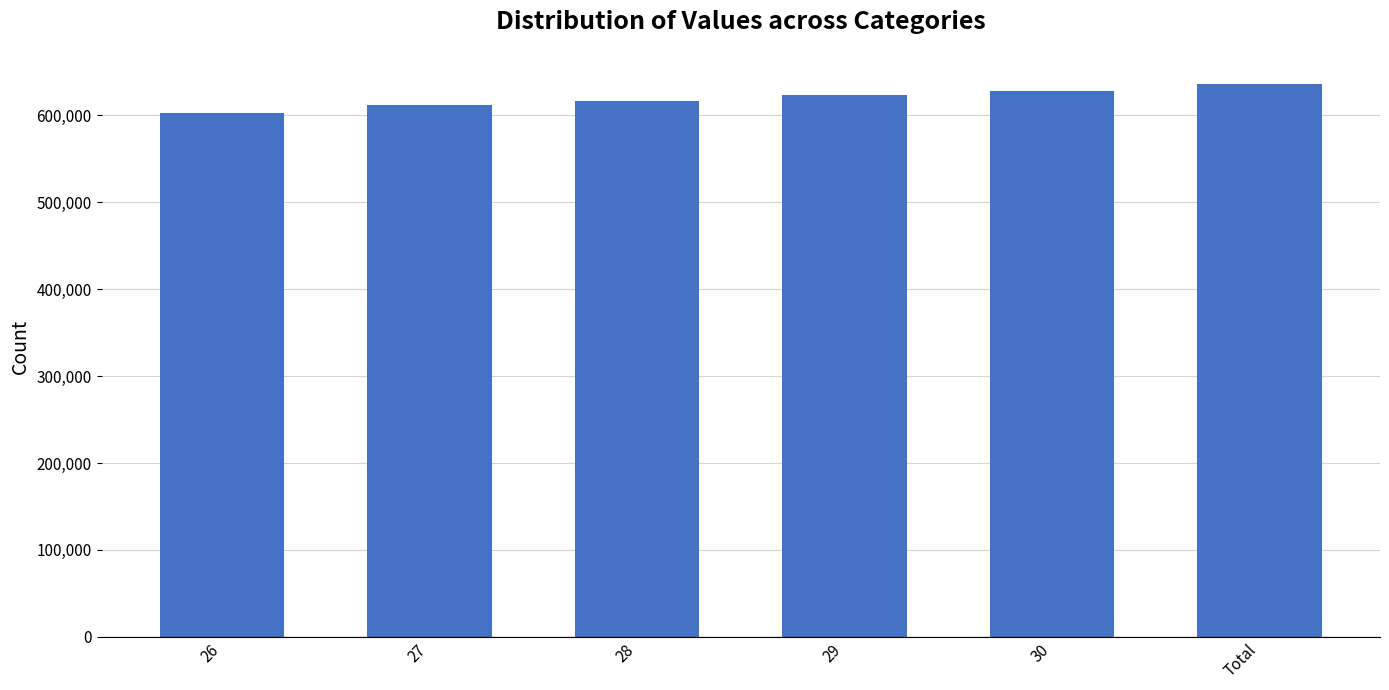

What is the approximate value at Total, to the nearest 50?

635750